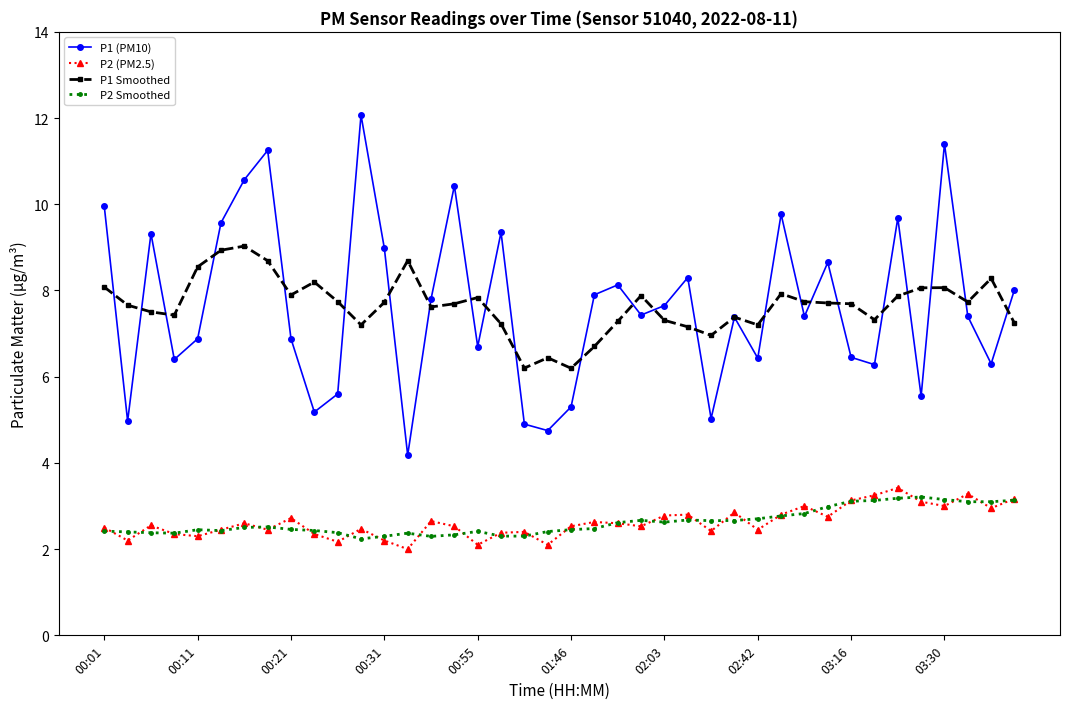

True or false: P1 (PM10) and P1 Smoothed intersect in this chart.

True